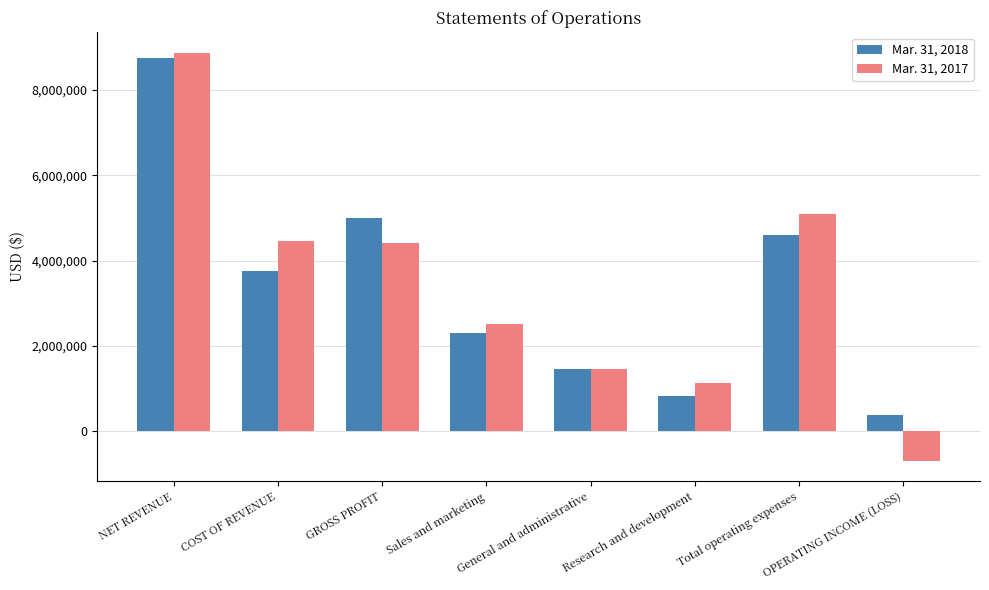

What is the value of the Mar. 31, 2017 bar at the 6th from the left?

1126630